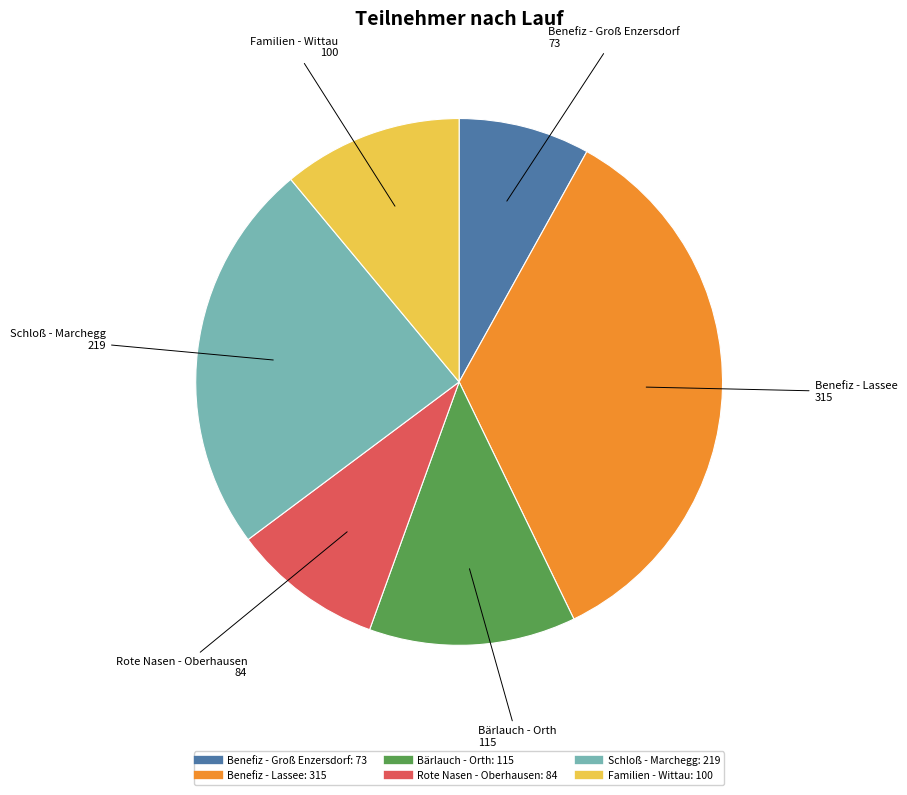

Which has a higher value, Familien - Wittau or Benefiz - Lassee?

Benefiz - Lassee